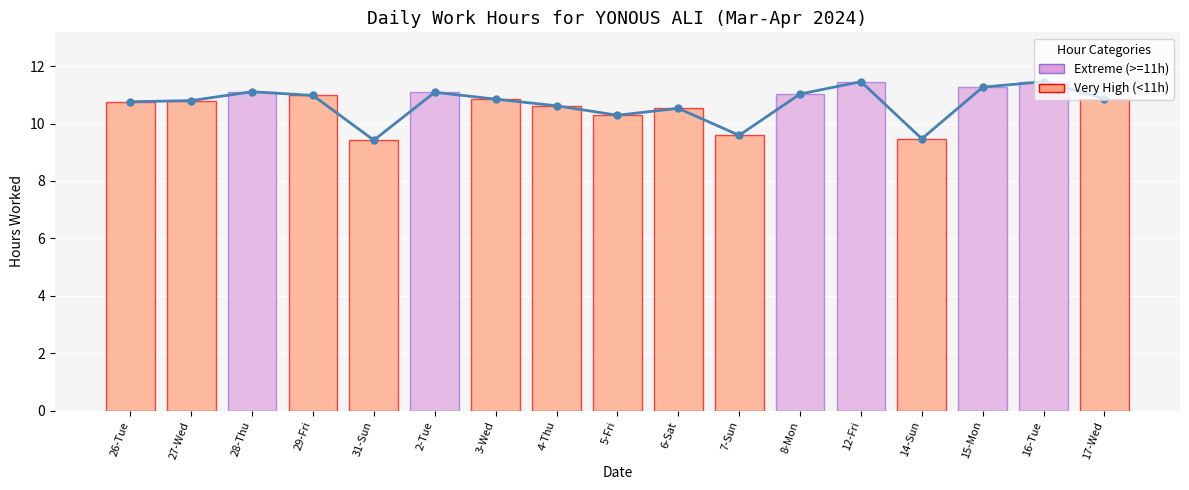

What is the change in value from 26-Tue to 3-Wed?

+0.1